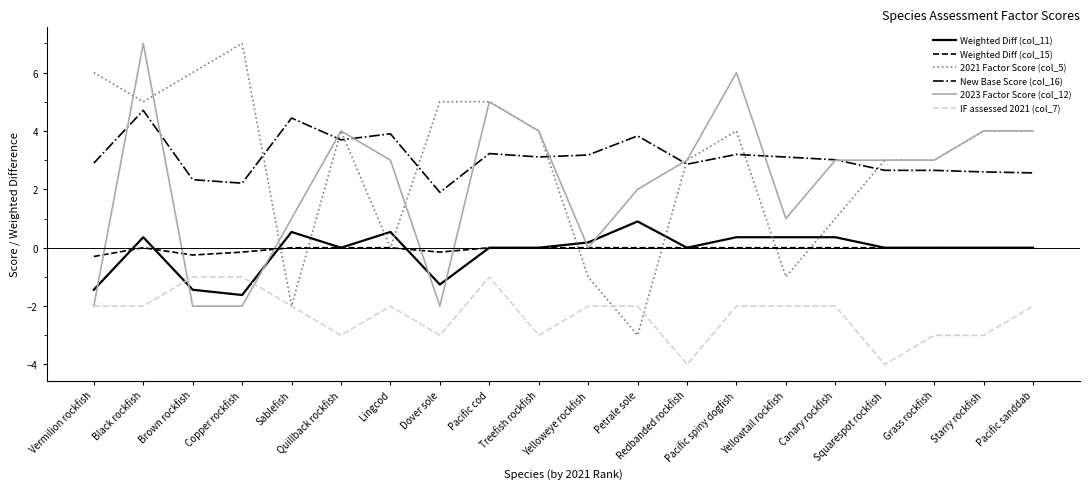

What is the difference between the maximum and minimum values in the 2023 Factor Score (col_12) series?

9.0